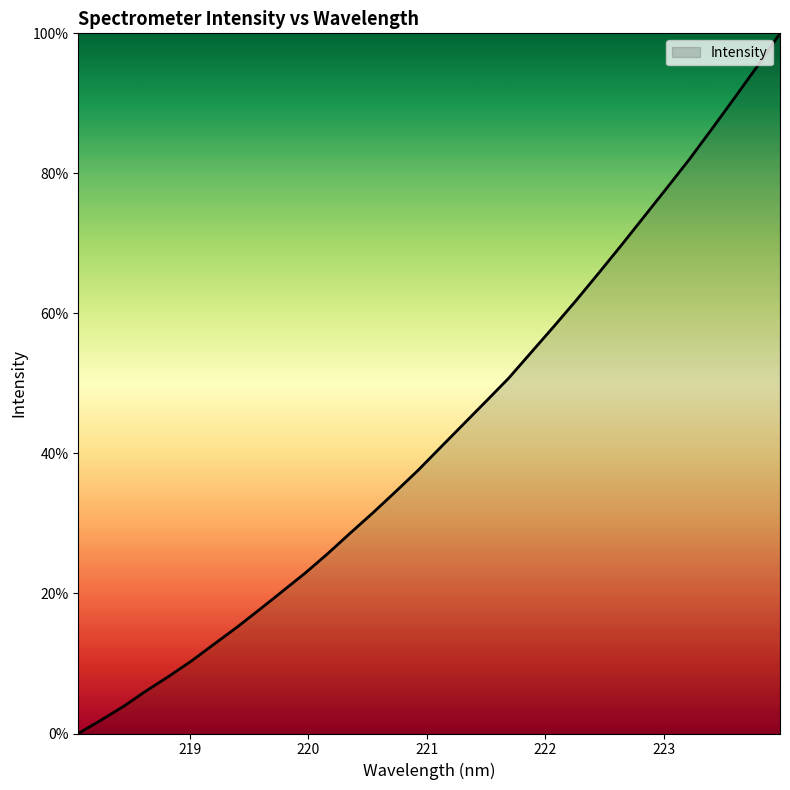

Is this an area chart (filled region under the line)?

Yes